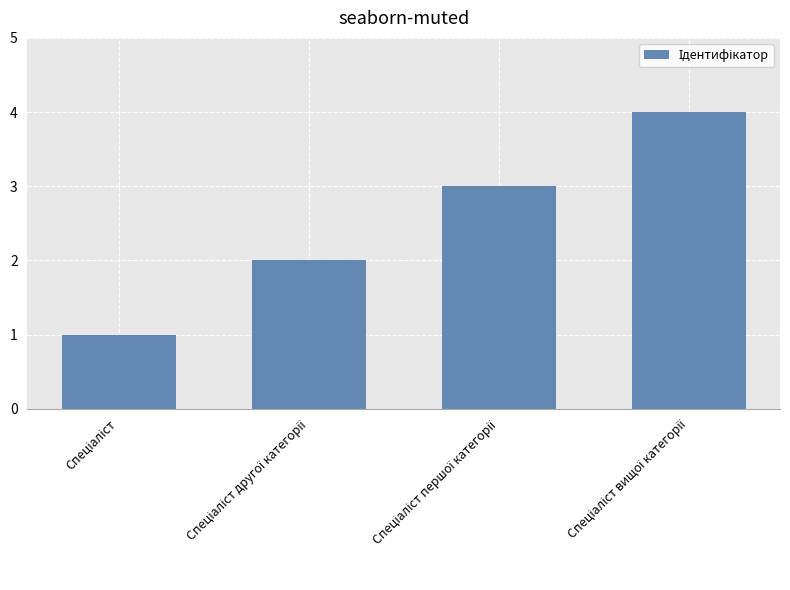

What is the greatest value displayed?

4